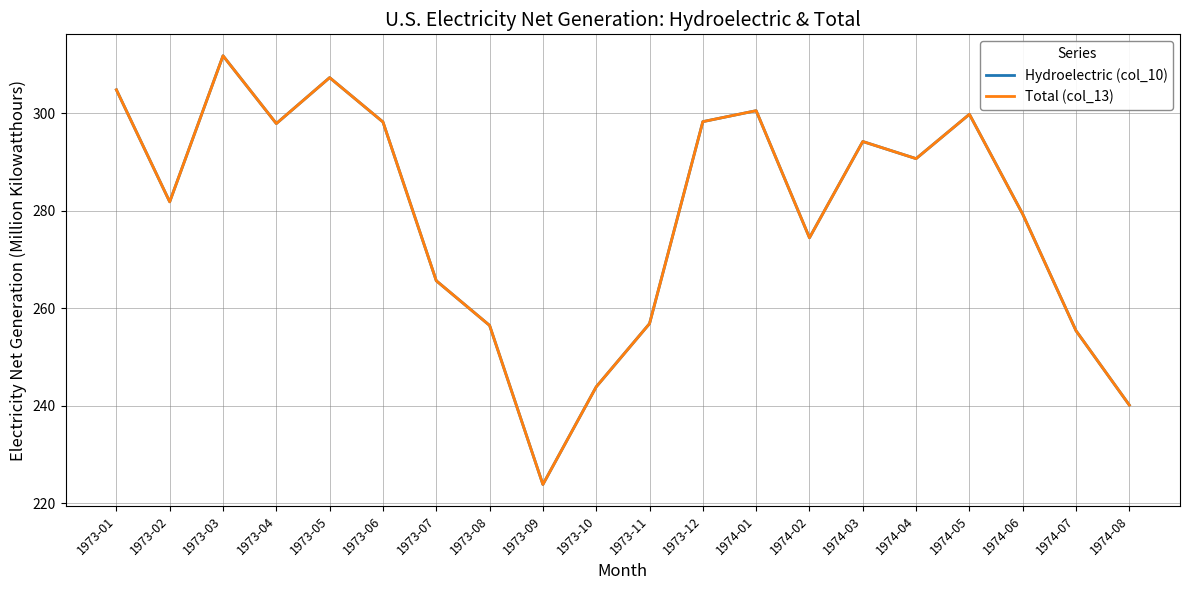

Does the chart display data point markers on the line(s)?

No